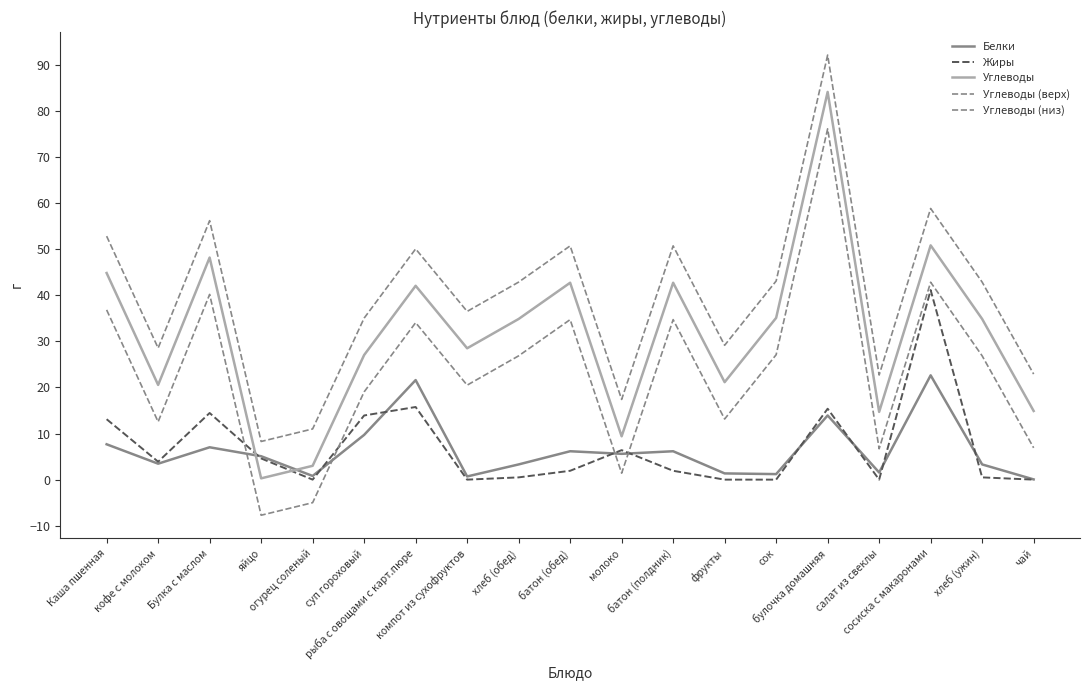

Rank the series at сок from lowest to highest value.

Жиры, Белки, Углеводы (низ), Углеводы, Углеводы (верх)